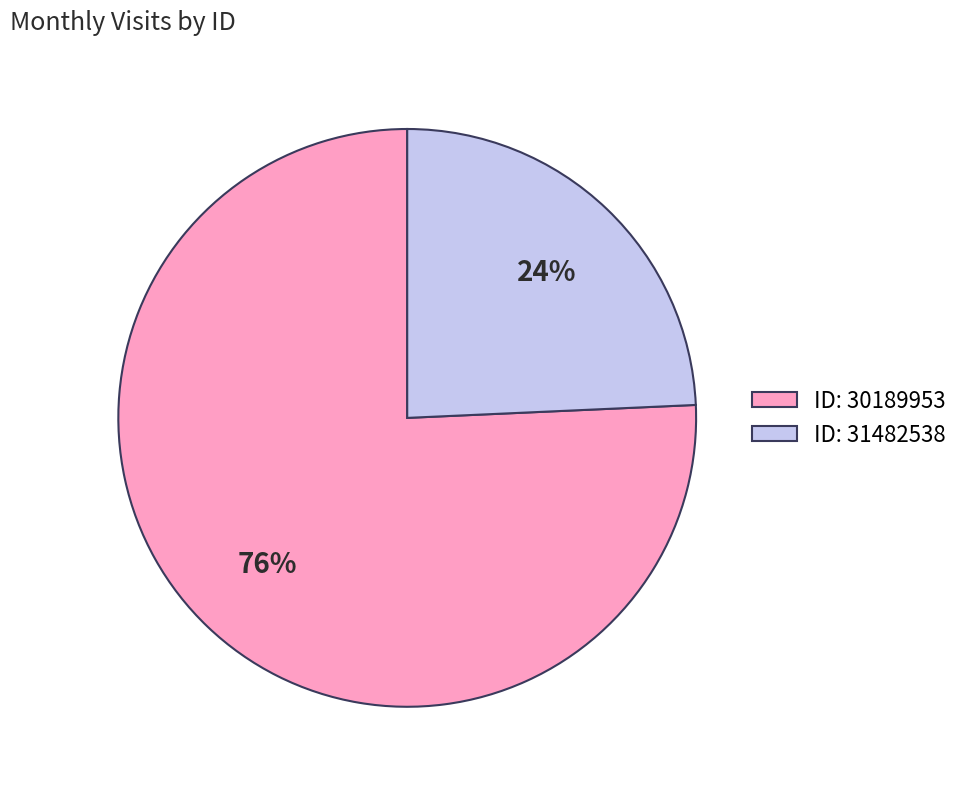

Rank the categories by value from lowest to highest.

ID: 31482538, ID: 30189953